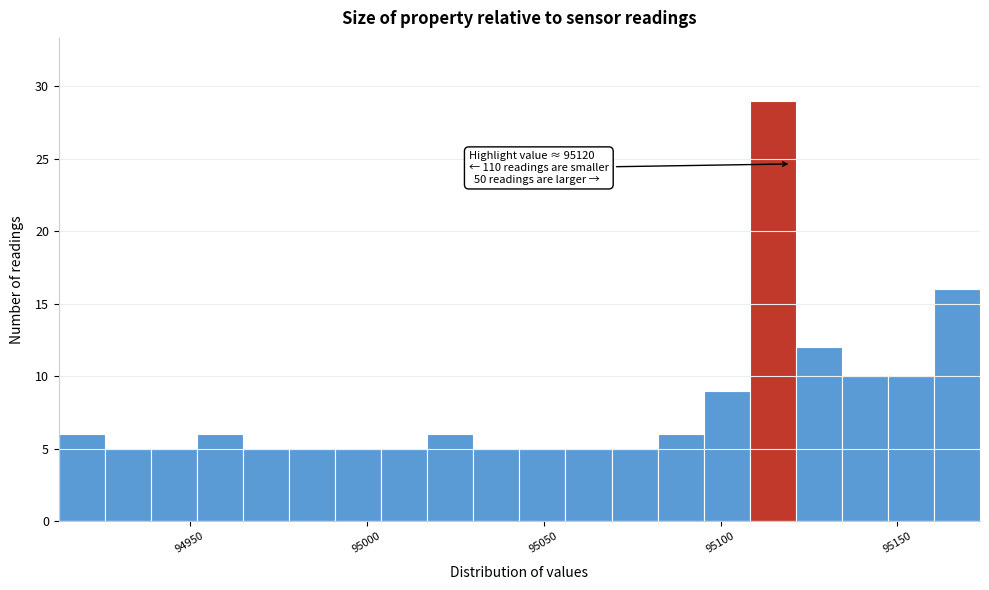

Around what value on the x-axis is the tallest bar? Give the approximate position of its centre, as read against the axis.

95115